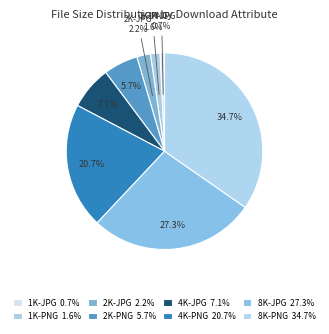

To the nearest percent, what is the difference between the largest and smallest slice percentages?

34%